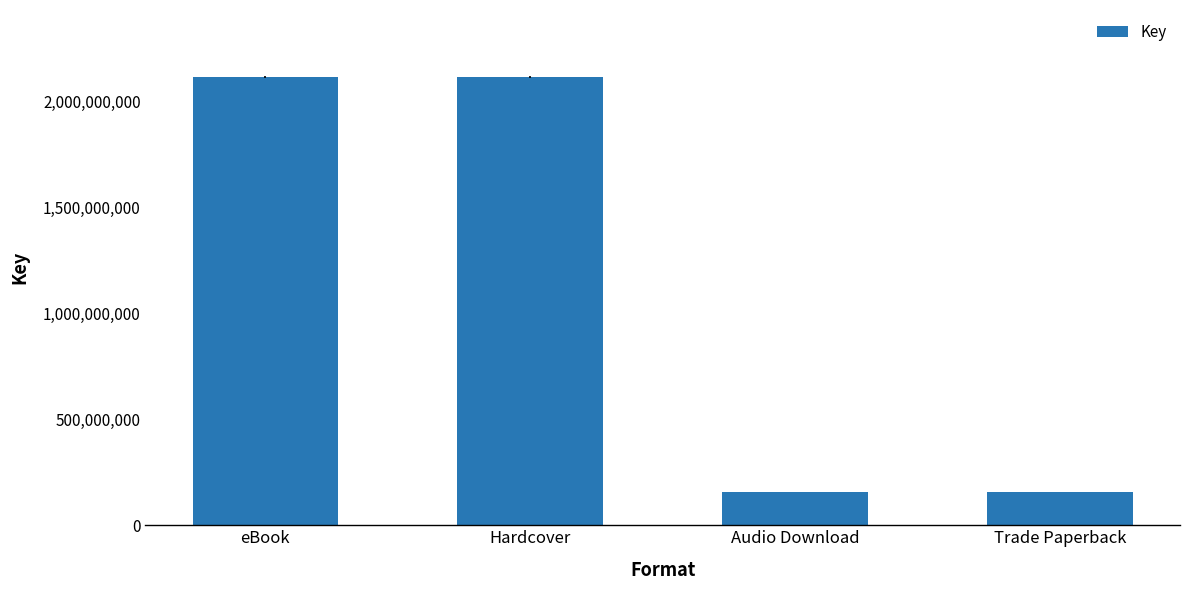

What is the smallest value displayed?

157503534